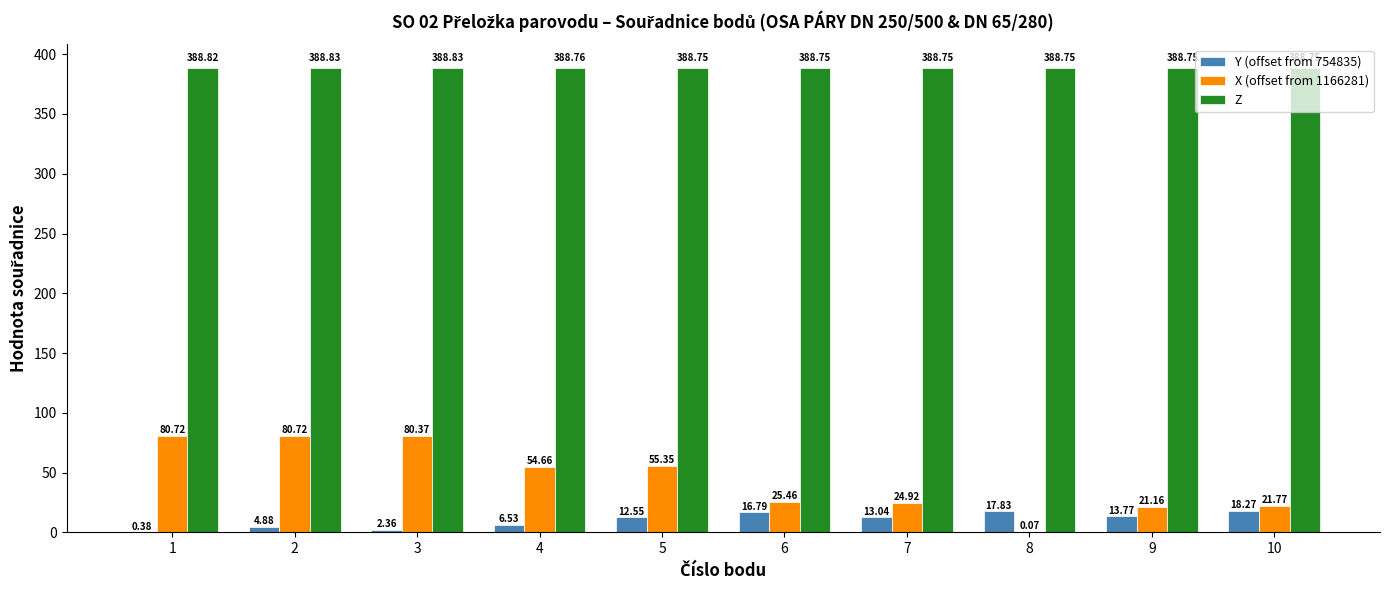

Which series has the largest total across all categories?

Z